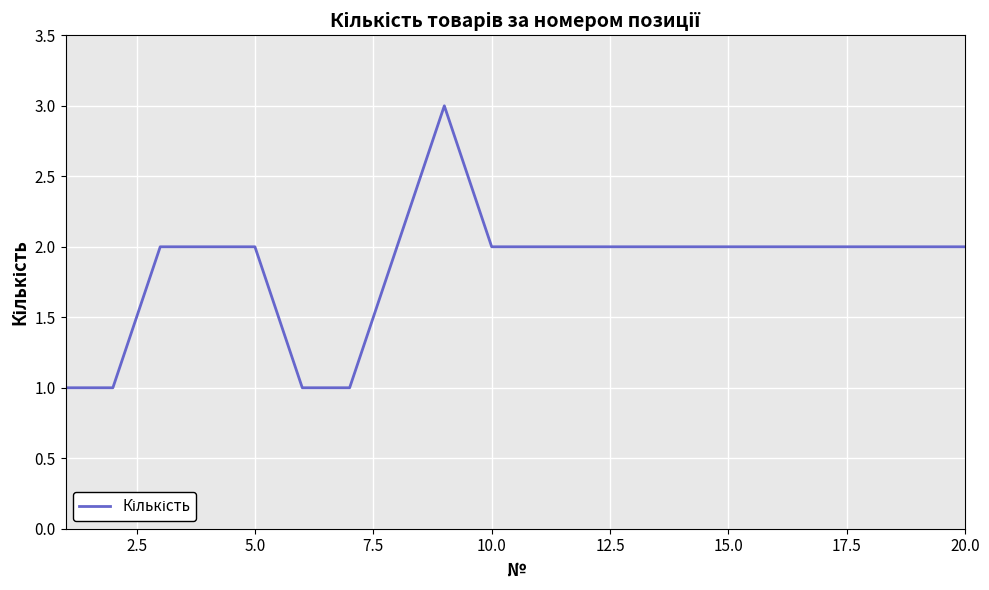

What is the greatest value displayed?

3